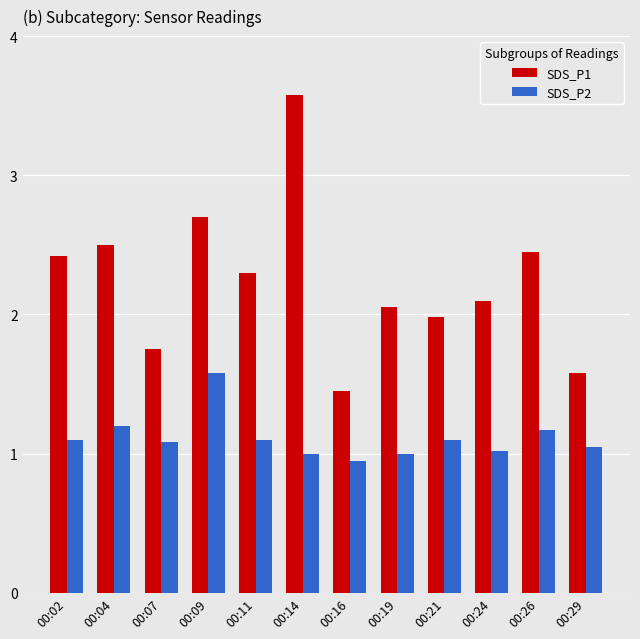

How many categories are shown in the chart?

12